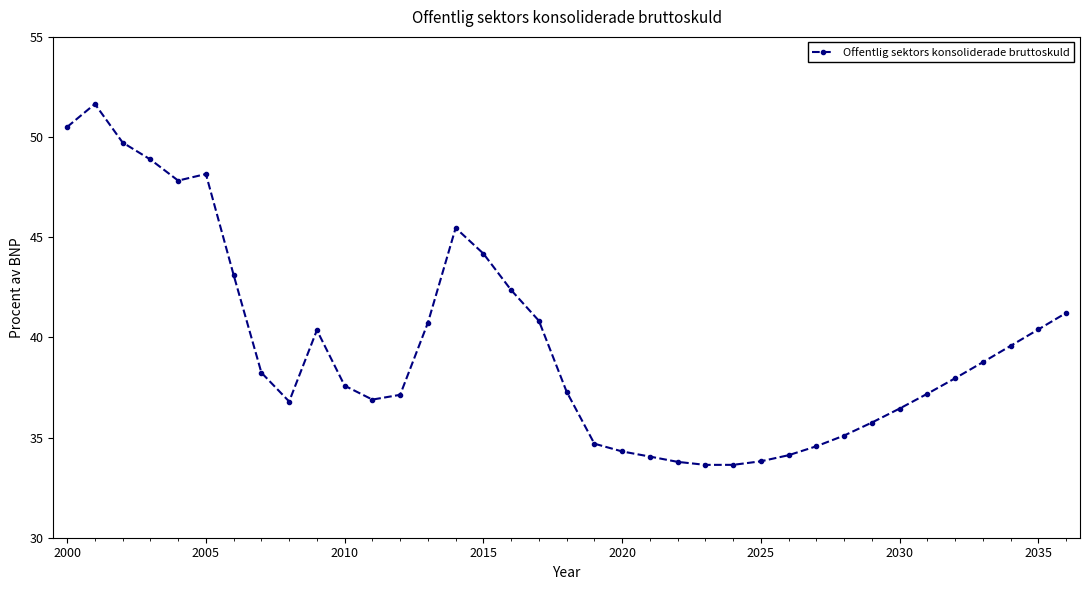

True or false: there are more than 1 points higher than both neighbors.

True